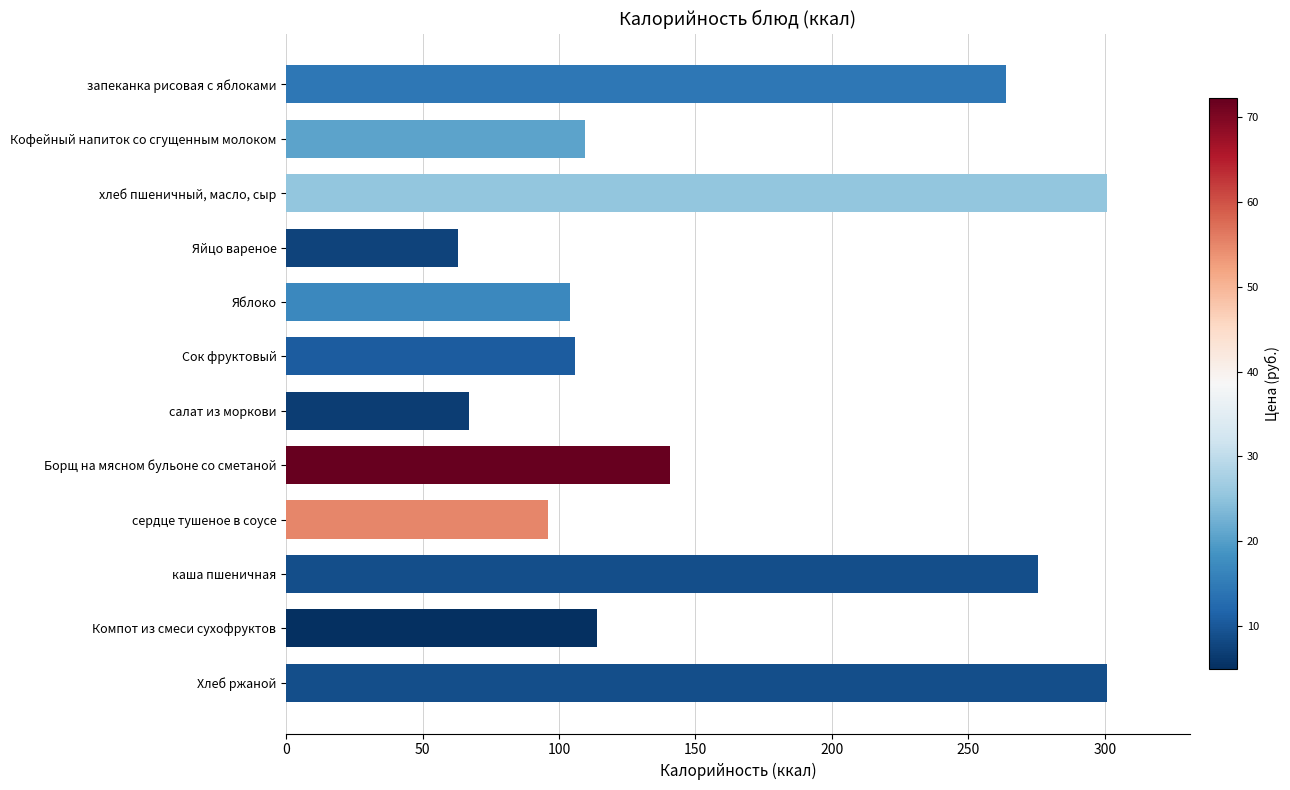

How many series are shown in this chart?

1